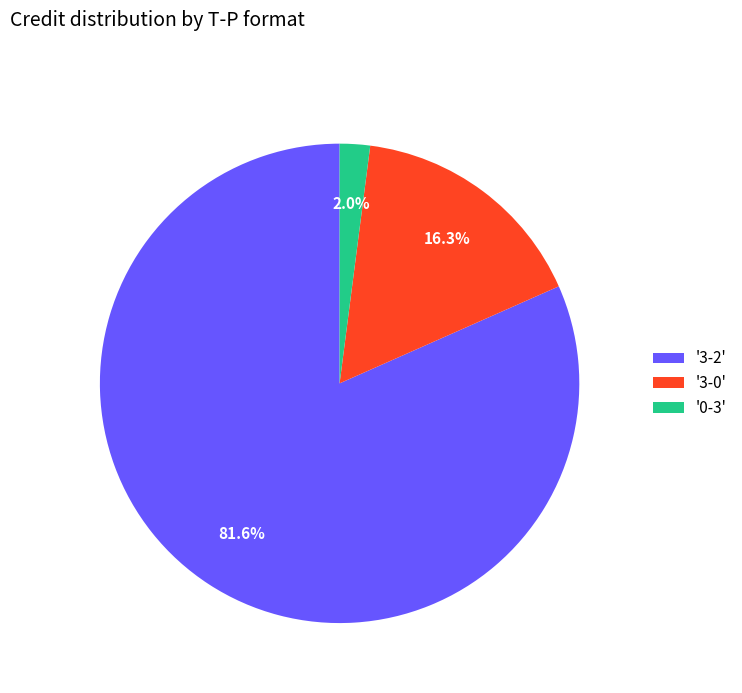

Which category has the smallest portion of the pie?

'0-3'